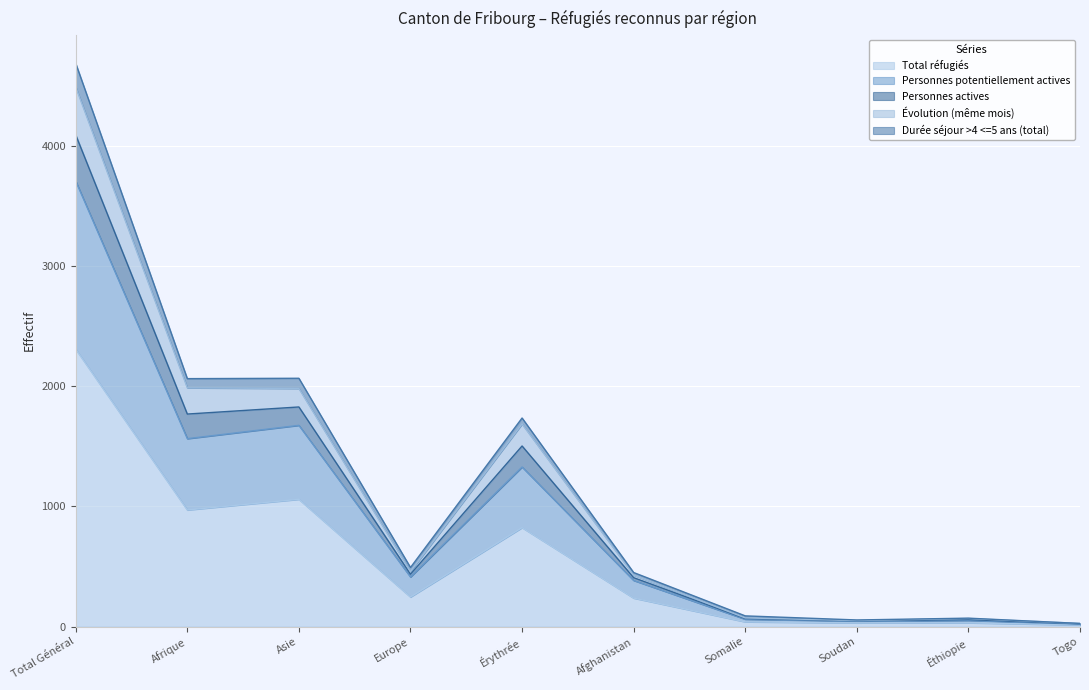

True or false: Total réfugiés has a value of 480 at Afrique.

False